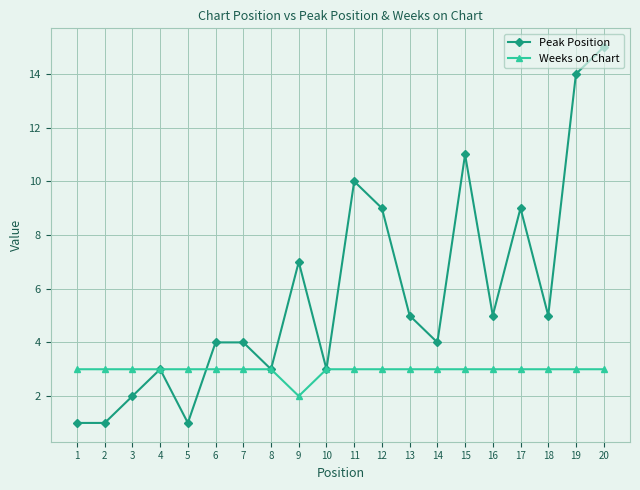

Count the number of categories in the chart.

20